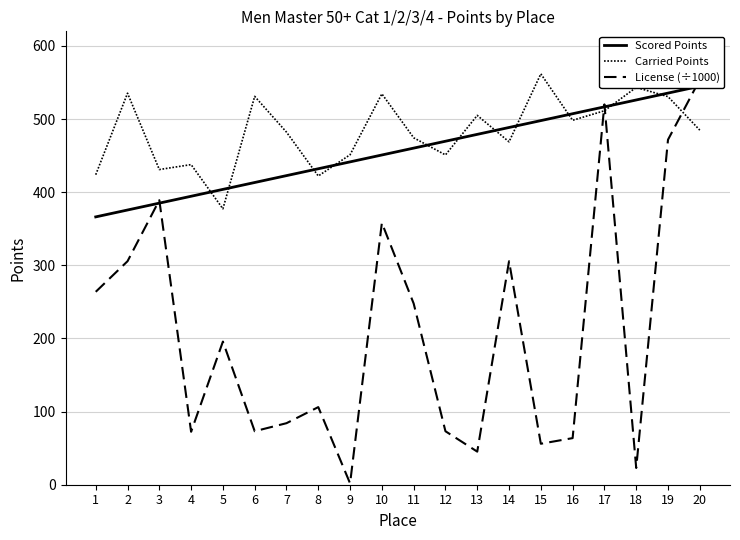

What is the value of the Carried Points point at the 10th from the left?

534.5